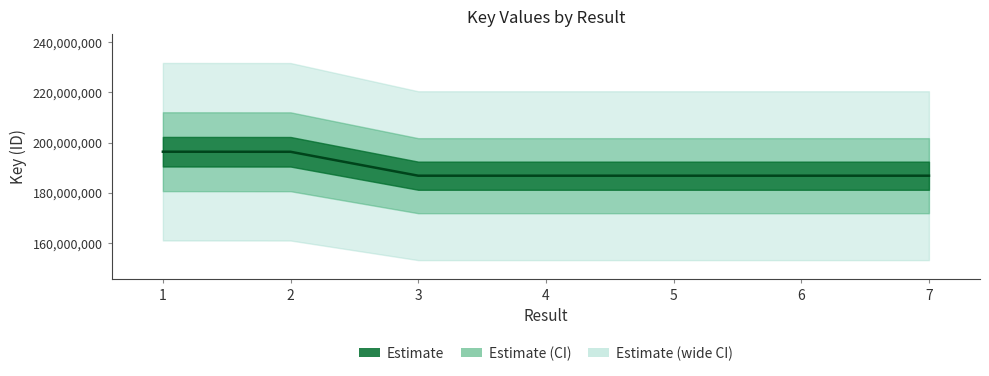

Rank the categories by value from lowest to highest.

4, 5, 3, 6, 7, 2, 1